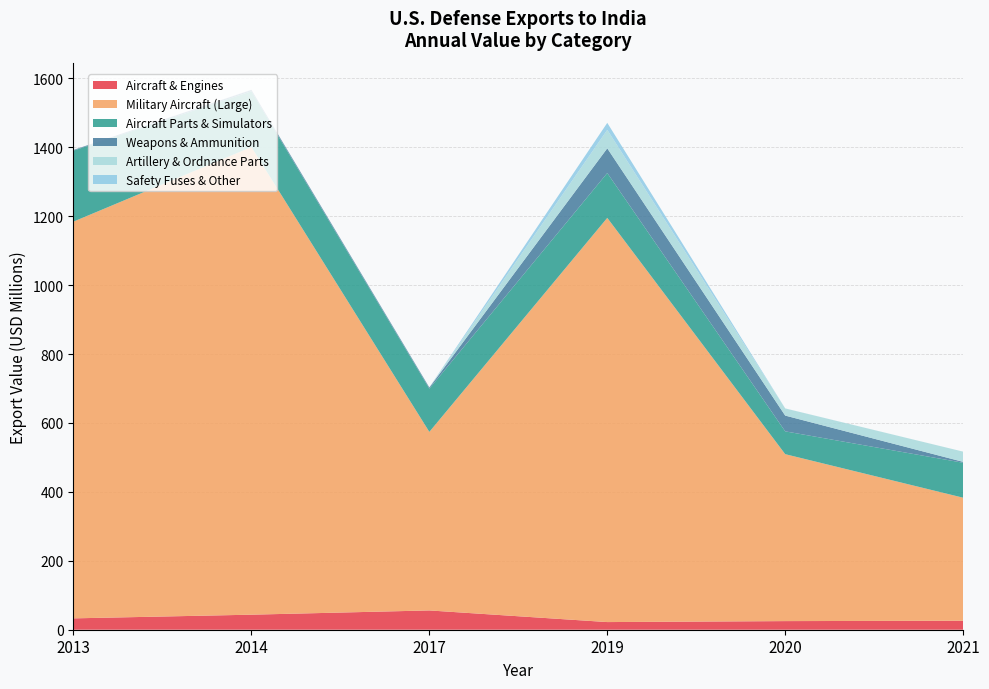

What is the highest value of the Aircraft & Engines series?

56.0